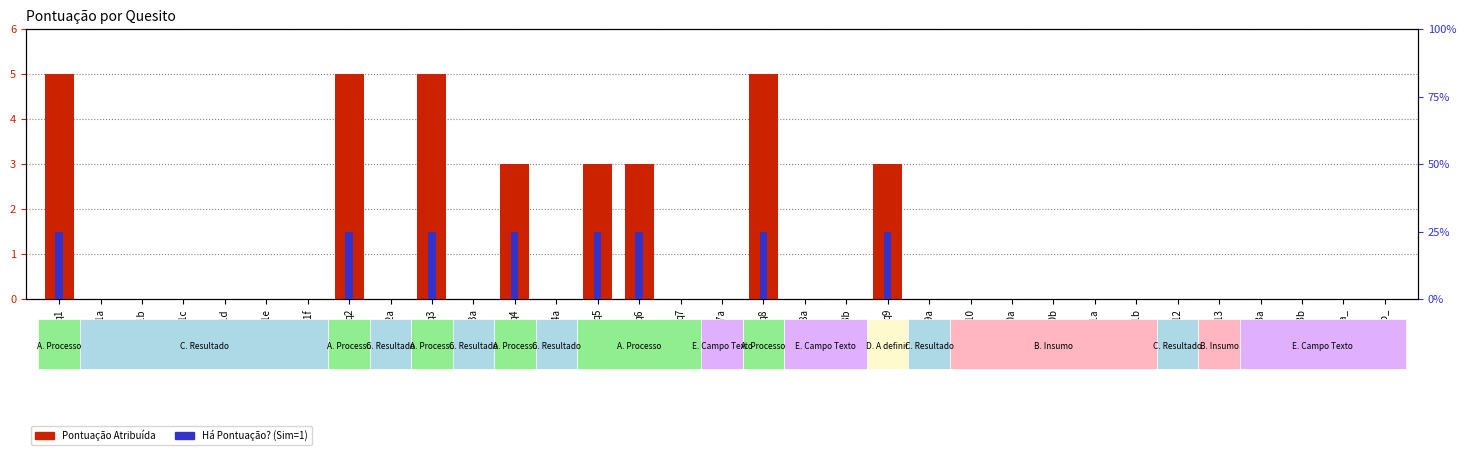

Which series has the largest total across all categories?

Pontuação Atribuída